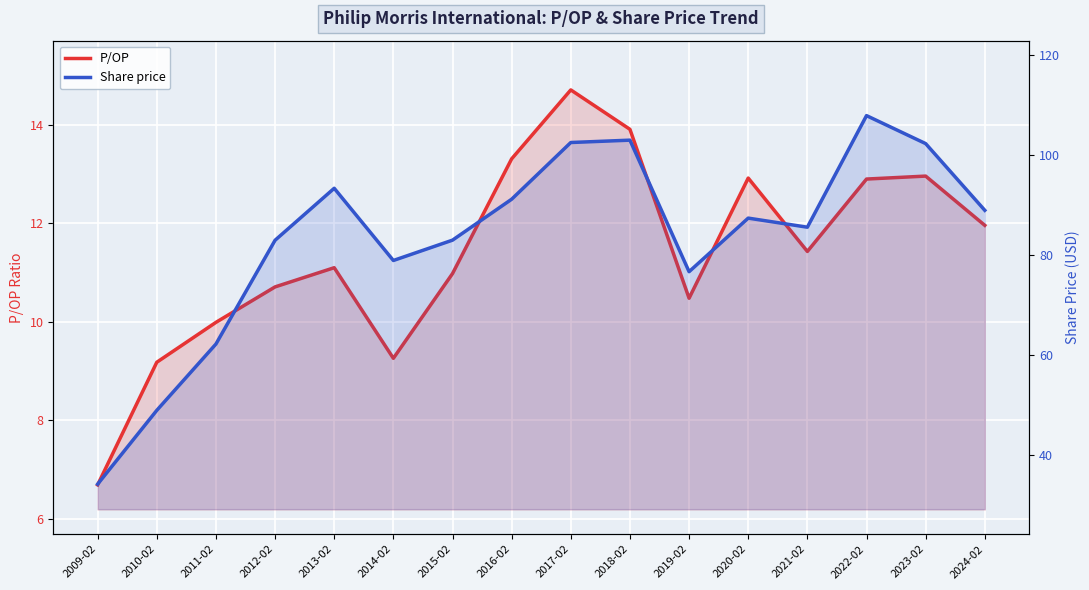

The P/OP series shows 13.9 at 2018-02. True or false?

True